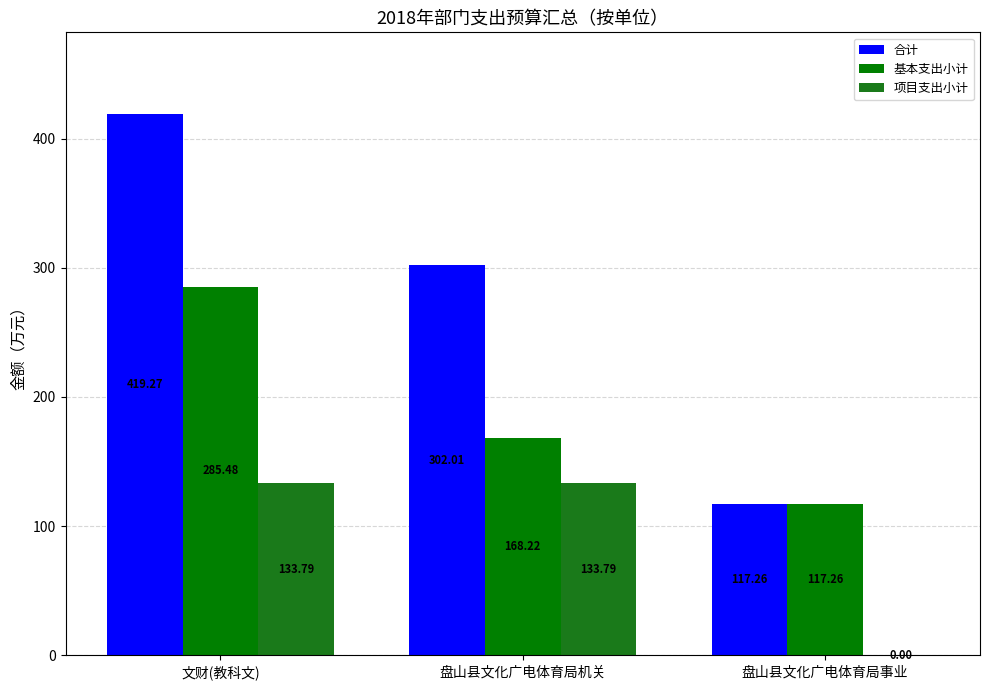

List the series in order of their overall mean, lowest first.

项目支出小计, 基本支出小计, 合计